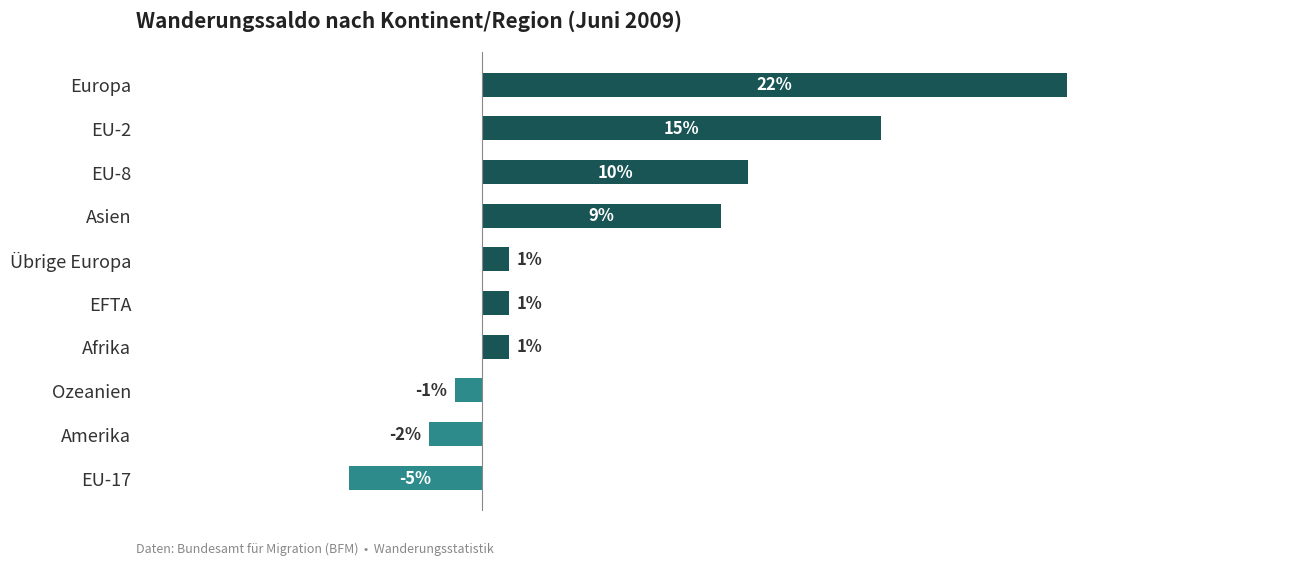

At which label is the value closest to 8?

Asien